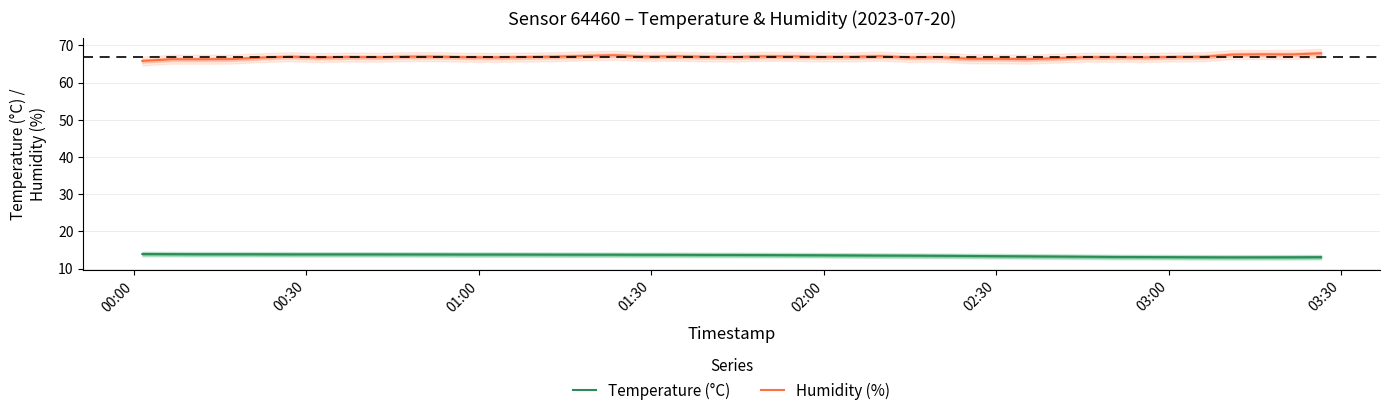

What is the maximum value for Humidity (%)?

67.9